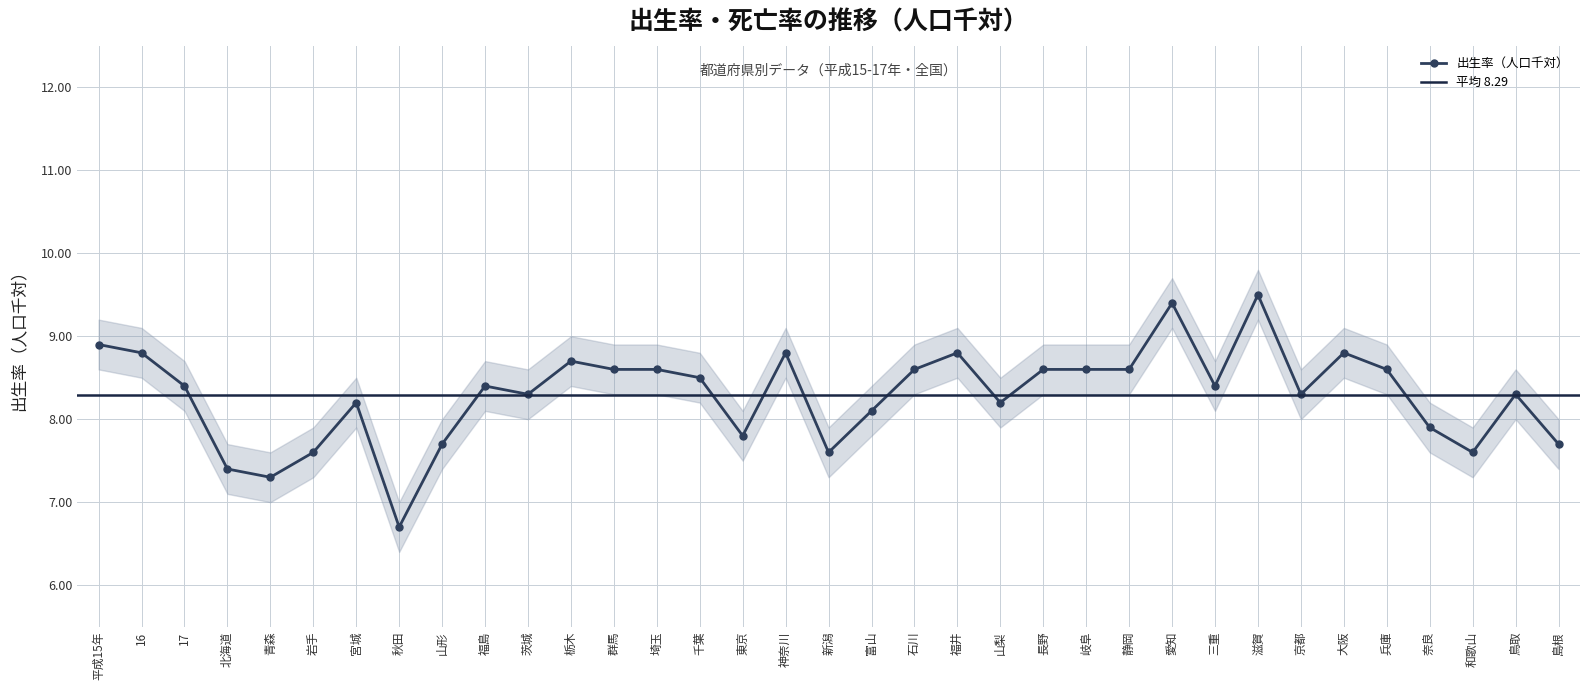

What position from the left is 岐阜?

24